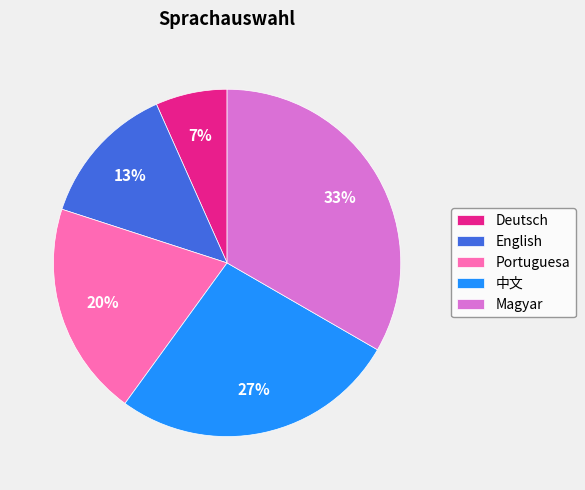

How many slices are in this pie chart?

5